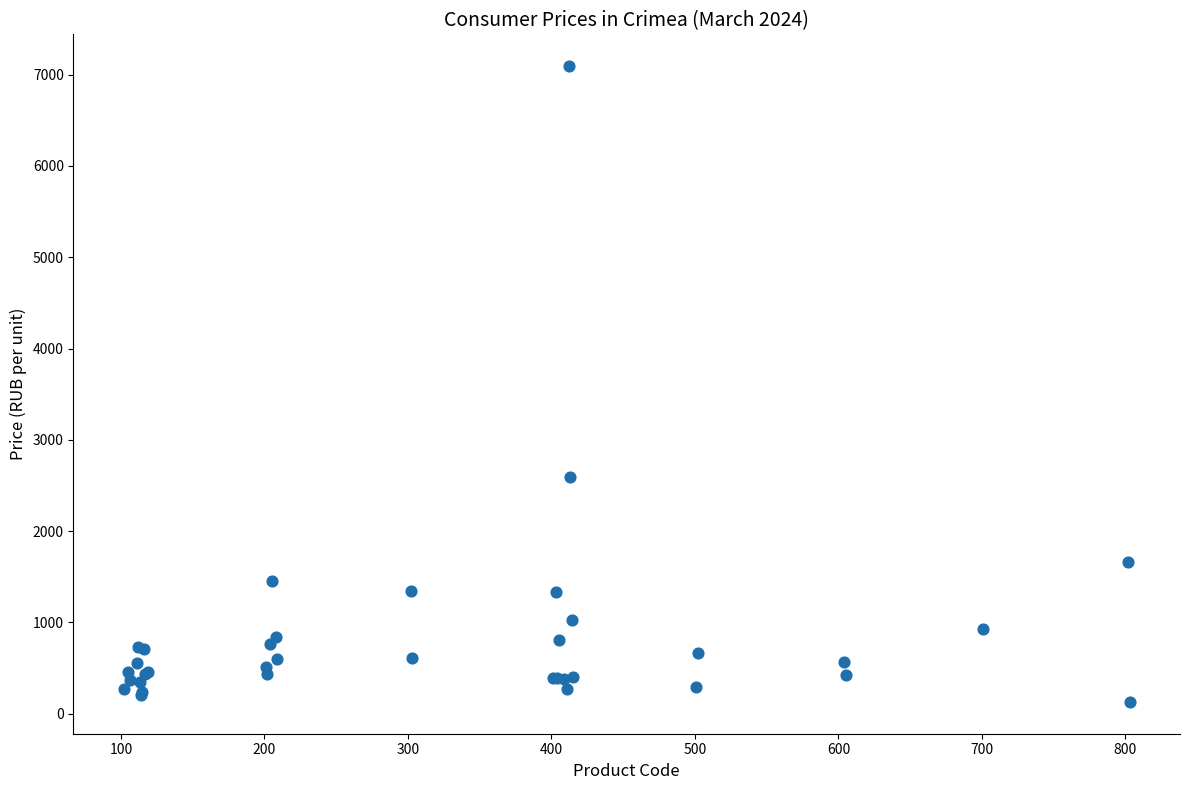

What Y value in the scatter plot is closest to 3611?

2598.0